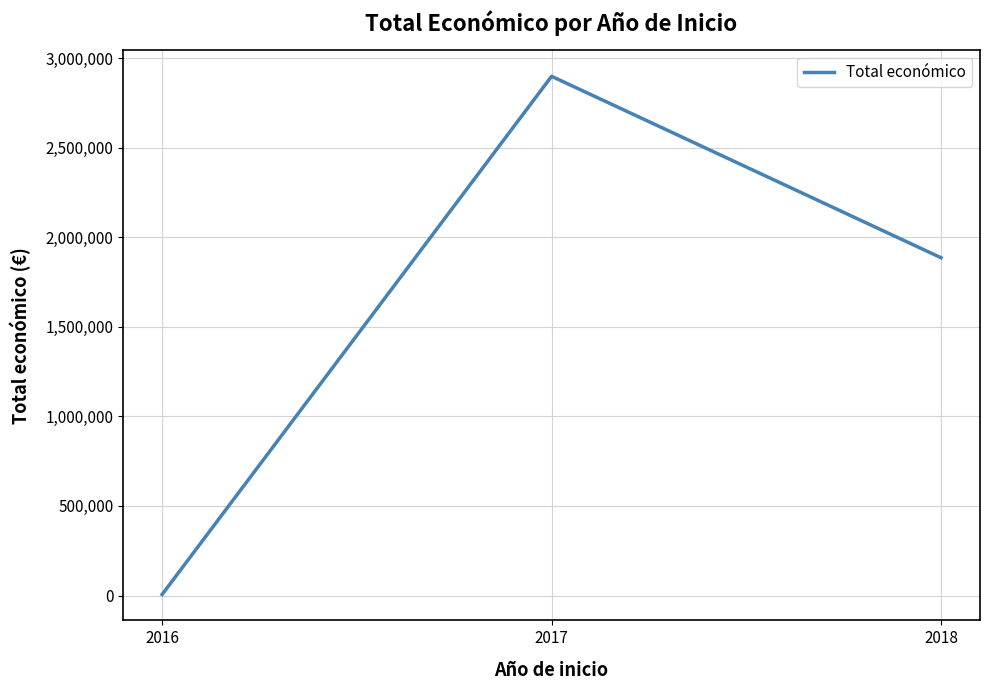

What is the smallest value displayed?

6000.0